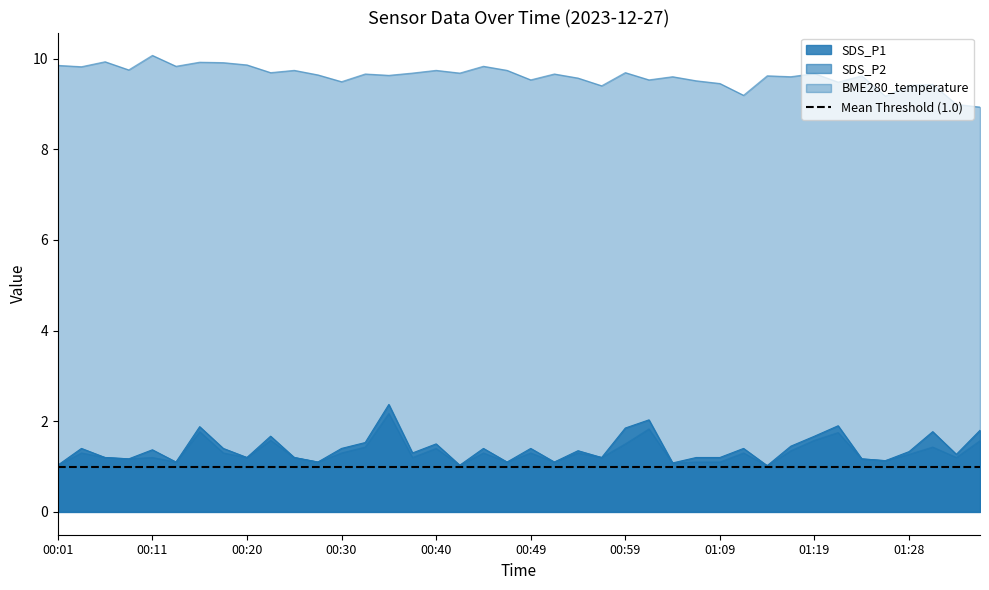

Reading left to right, extract all data points from this chart.

SDS_P1: 00:01=1.0	00:03=1.4	00:06=1.2	00:08=1.2	00:11=1.4	00:13=1.1	00:15=1.9	00:18=1.4	00:20=1.2	00:23=1.7	00:25=1.2	00:28=1.1	00:30=1.4	00:32=1.5	00:35=2.4	00:37=1.3	00:40=1.5	00:42=1.0	00:45=1.4	00:47=1.1	00:49=1.4	00:52=1.1	00:54=1.4	00:57=1.2	00:59=1.9	01:02=2.0	01:04=1.1	01:06=1.2	01:09=1.2	01:11=1.4	01:14=1.0	01:16=1.4	01:19=1.7	01:21=1.9	01:23=1.2	01:26=1.1	01:28=1.3	01:31=1.8	01:33=1.3	01:36=1.8
SDS_P2: 00:01=1.0	00:03=1.3	00:06=1.2	00:08=1.2	00:11=1.2	00:13=1.1	00:15=1.8	00:18=1.3	00:20=1.2	00:23=1.6	00:25=1.2	00:28=1.1	00:30=1.3	00:32=1.4	00:35=2.2	00:37=1.2	00:40=1.4	00:42=1.0	00:45=1.3	00:47=1.1	00:49=1.3	00:52=1.1	00:54=1.3	00:57=1.2	00:59=1.5	01:02=1.8	01:04=1.1	01:06=1.1	01:09=1.1	01:11=1.3	01:14=1.0	01:16=1.4	01:19=1.6	01:21=1.8	01:23=1.2	01:26=1.1	01:28=1.3	01:31=1.4	01:33=1.2	01:36=1.6
BME280_temperature: 00:01=9.8	00:03=9.8	00:06=9.9	00:08=9.8	00:11=10.1	00:13=9.8	00:15=9.9	00:18=9.9	00:20=9.9	00:23=9.7	00:25=9.7	00:28=9.6	00:30=9.5	00:32=9.7	00:35=9.6	00:37=9.7	00:40=9.7	00:42=9.7	00:45=9.8	00:47=9.7	00:49=9.5	00:52=9.7	00:54=9.6	00:57=9.4	00:59=9.7	01:02=9.5	01:04=9.6	01:06=9.5	01:09=9.4	01:11=9.2	01:14=9.6	01:16=9.6	01:19=9.7	01:21=9.5	01:23=9.6	01:26=9.2	01:28=9.4	01:31=9.4	01:33=9.0	01:36=8.9